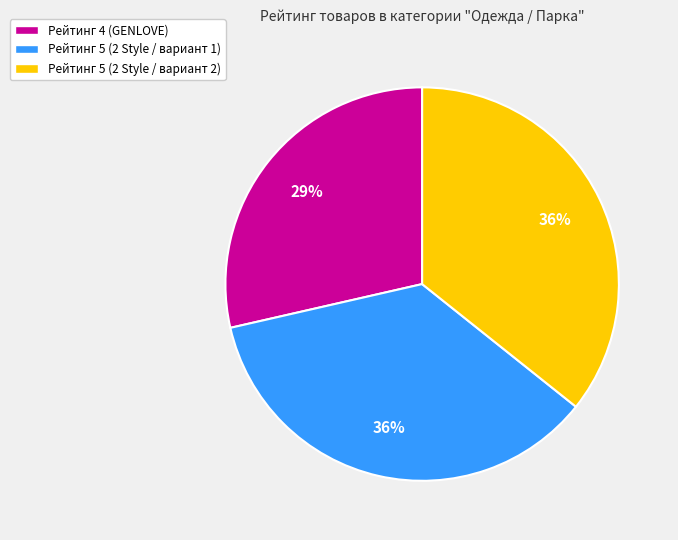

To the nearest percent, what is the difference between the Рейтинг 4 (GENLOVE) and Рейтинг 5 (2 Style / вариант 1) slice percentages?

7%